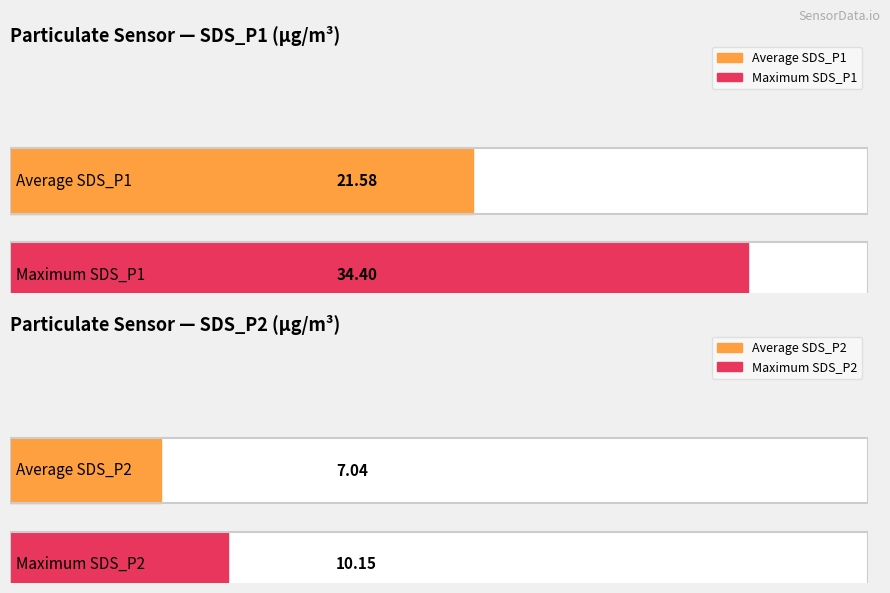

The SDS_P1 series shows 12.6 at 00:19. True or false?

False